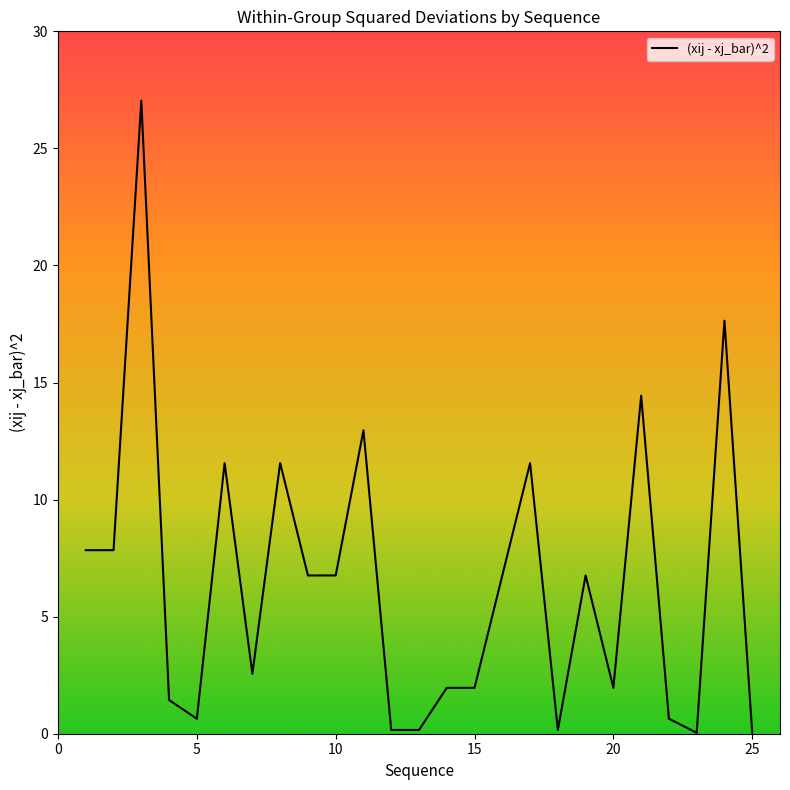

Does the chart display data point markers on the line(s)?

No